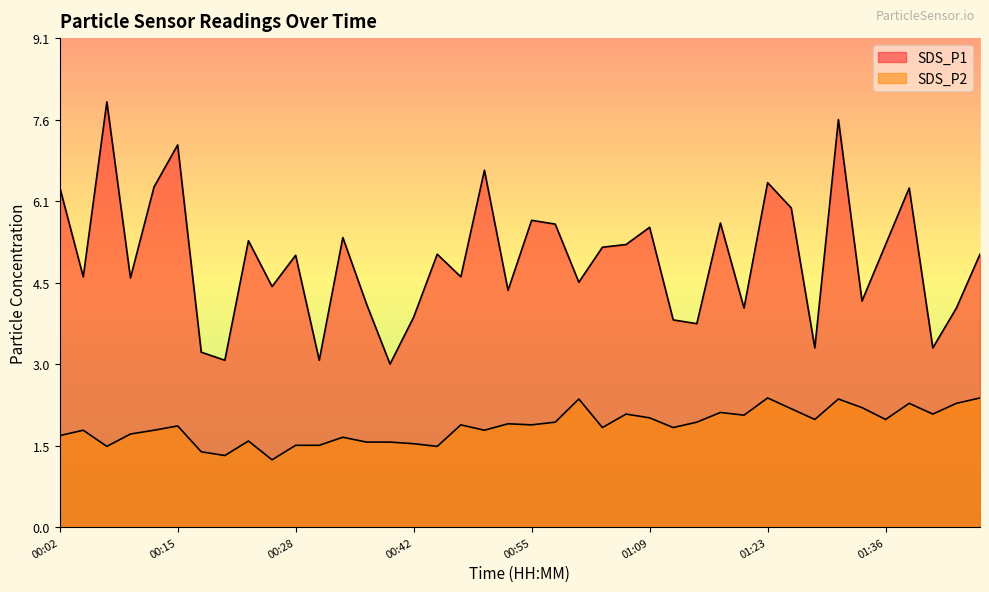

Is it true that SDS_P1 equals 5.7 at 01:17?

True